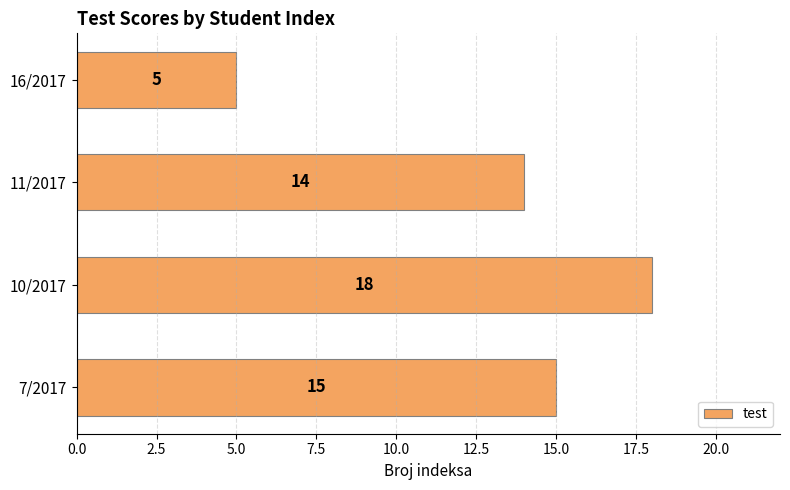

List the labels in order of value, largest first.

10/2017, 7/2017, 11/2017, 16/2017